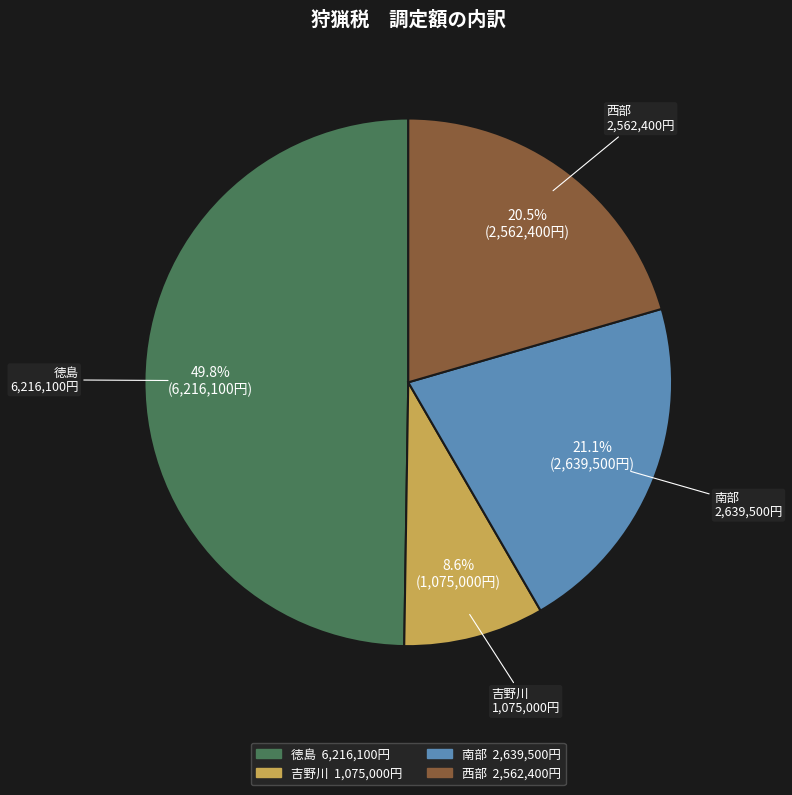

What percentage is NOT represented by 吉野川?

91.4%